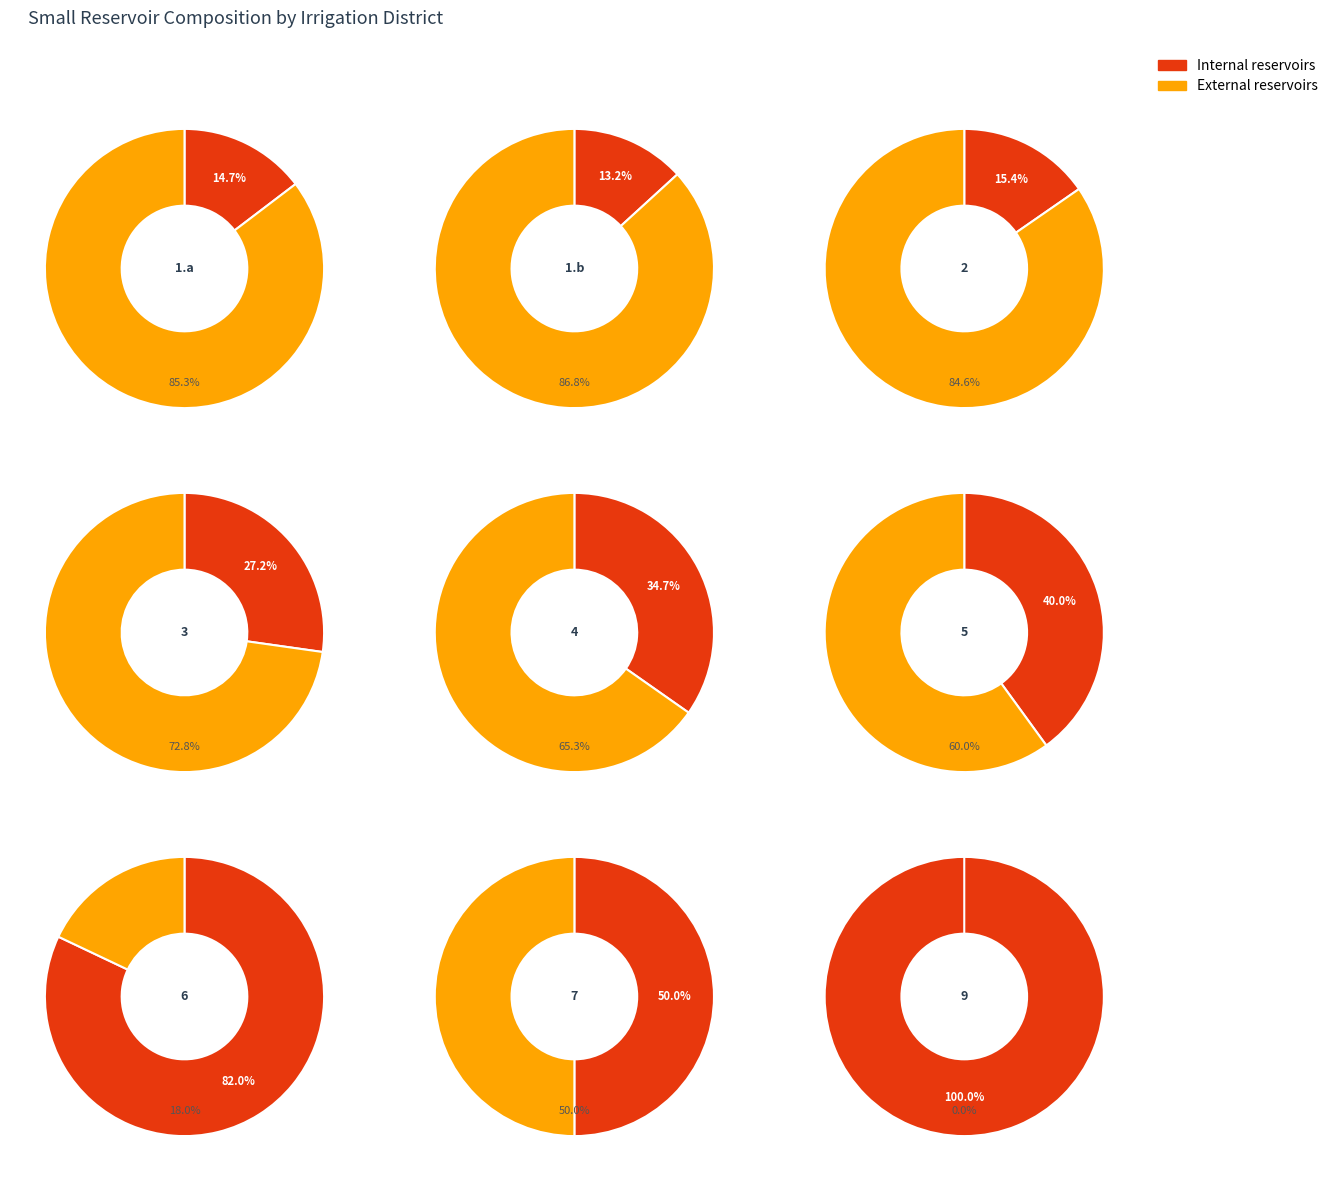

Is it true that internal_reservoirs is 1% of the pie?

False